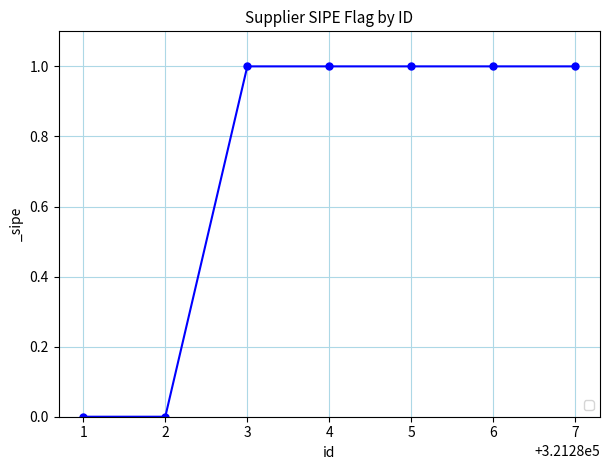

Reading left to right, transcribe all the data shown in this chart.

0	0	1	1	1	1	1